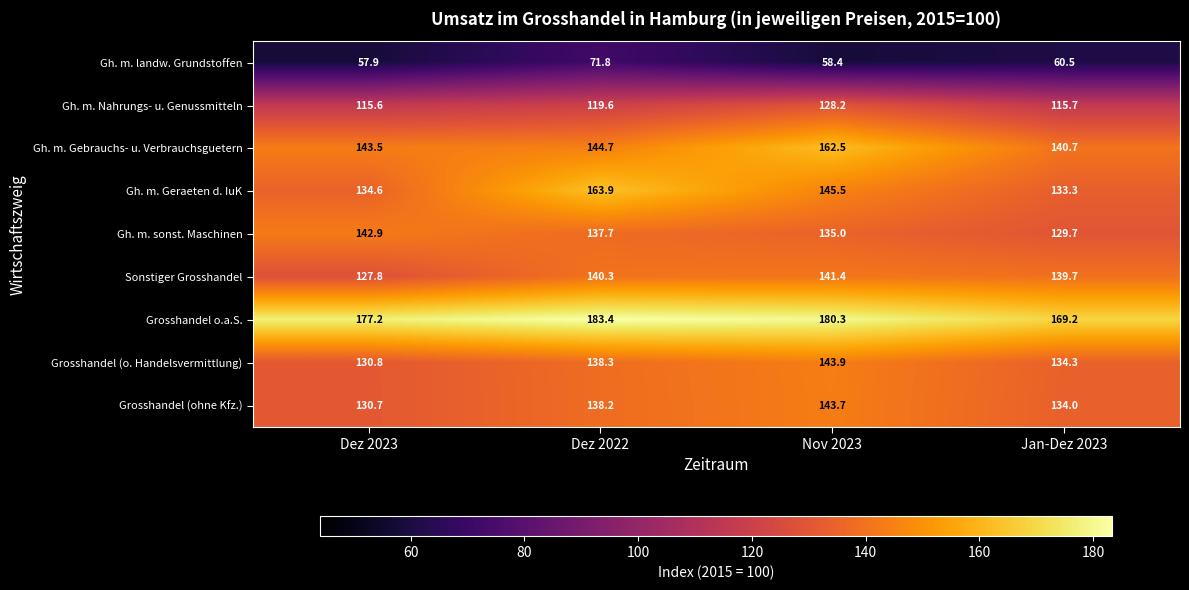

Where is Gh. m. sonst. Maschinen nearest to the value 136?

Nov 2023